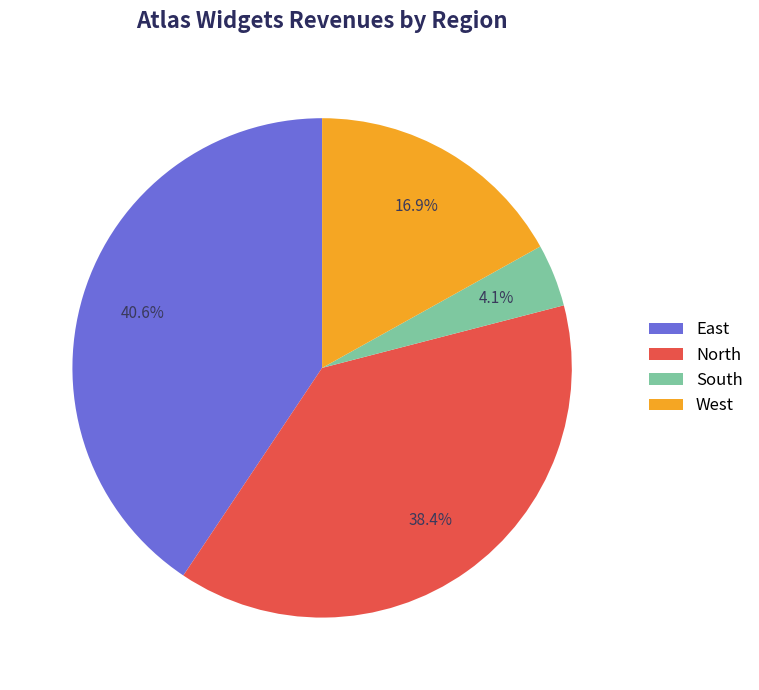

Does any single category account for the majority?

No